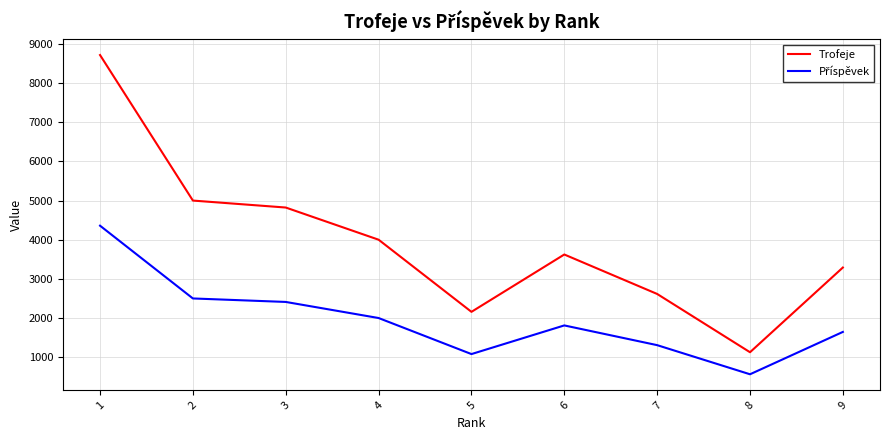

What is the minimum value shown in the chart?

563